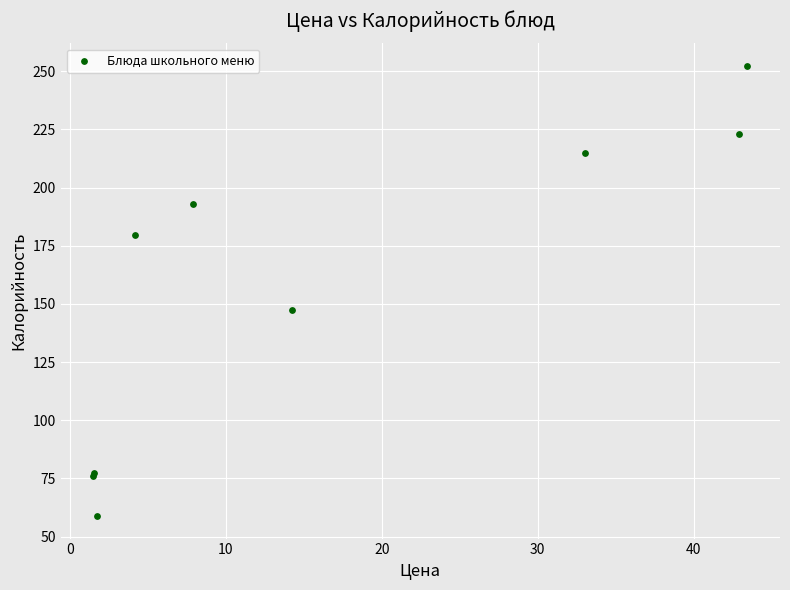

What Y value in the scatter plot is closest to 155?

147.4